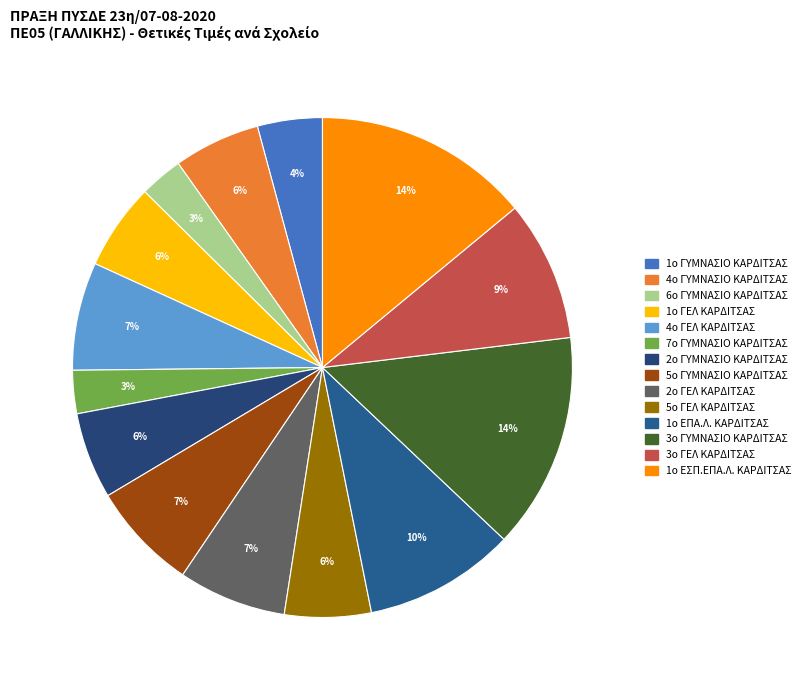

True or false: 5ο ΓΥΜΝΑΣΙΟ ΚΑΡΔΙΤΣΑΣ accounts for 22% of the total.

False